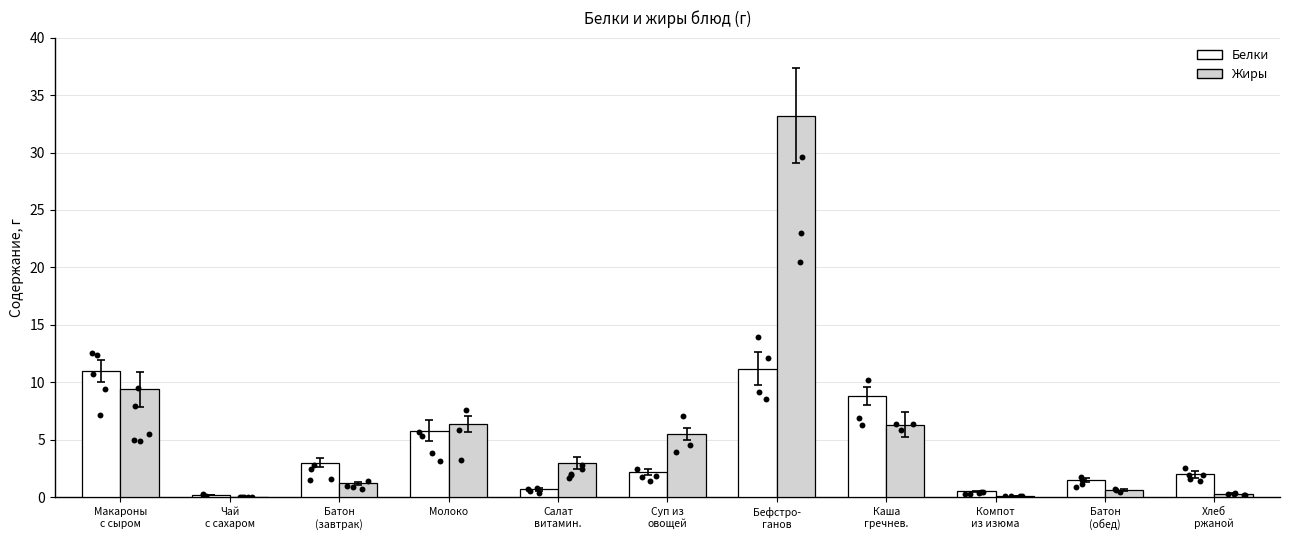

At which category is the sum across all series the highest?

Бефстро-
ганов